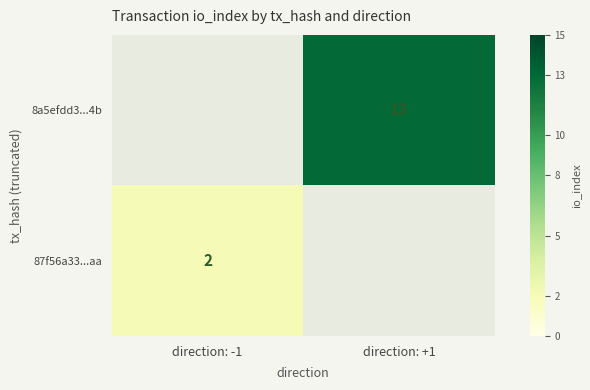

Is it true that 87f56a33...aa equals 1 at direction: -1?

False